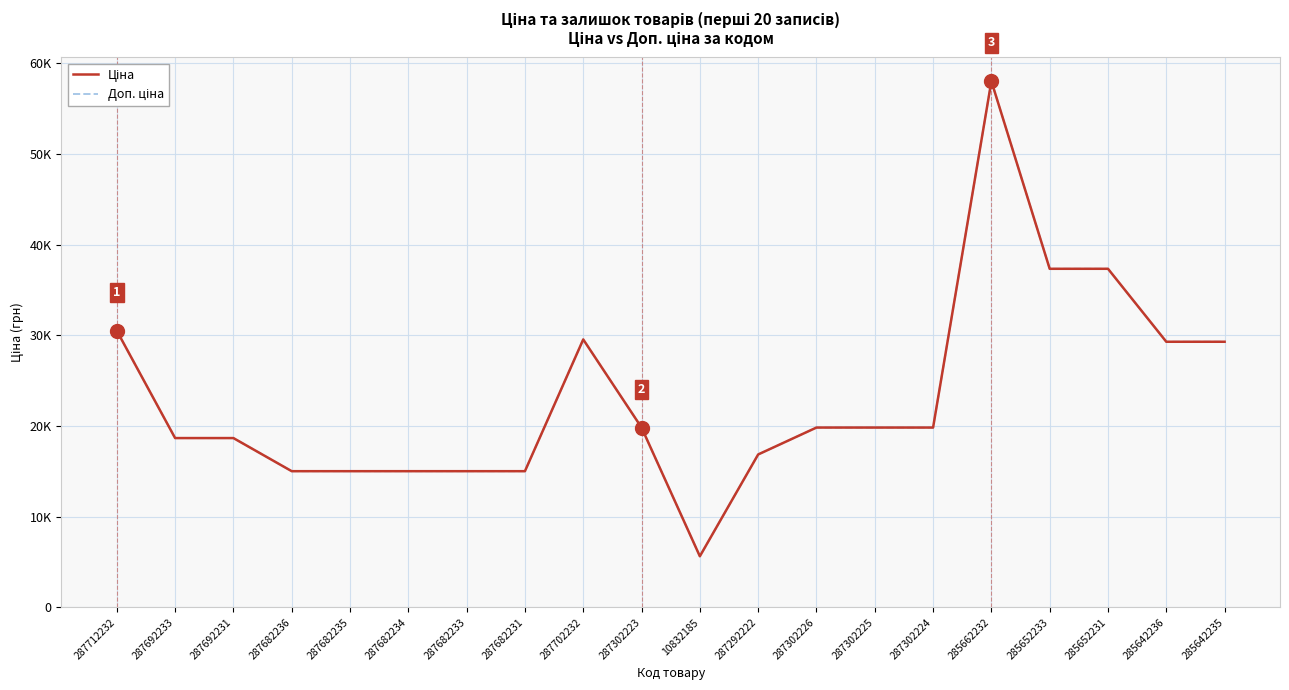

Does the chart display data point markers on the line(s)?

No